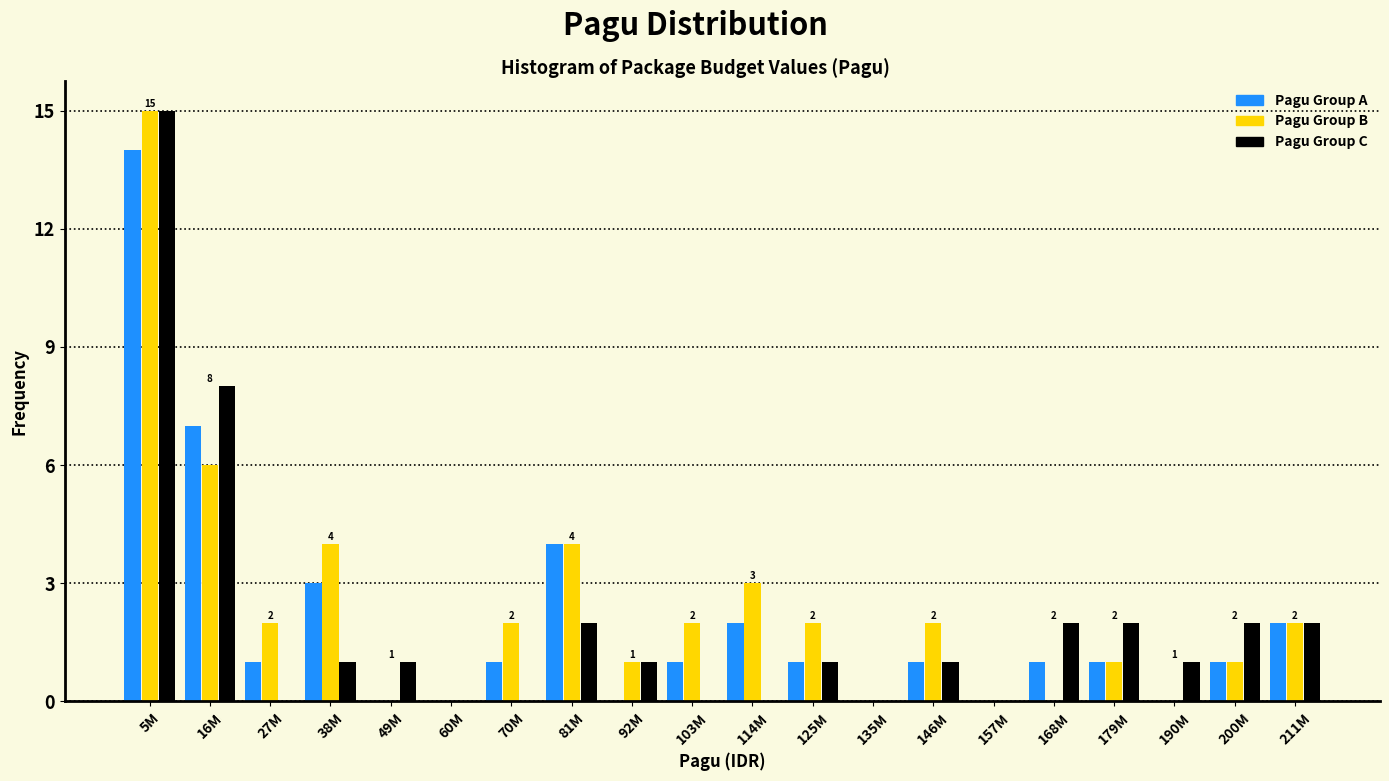

At which category is the sum across all series the highest?

5M